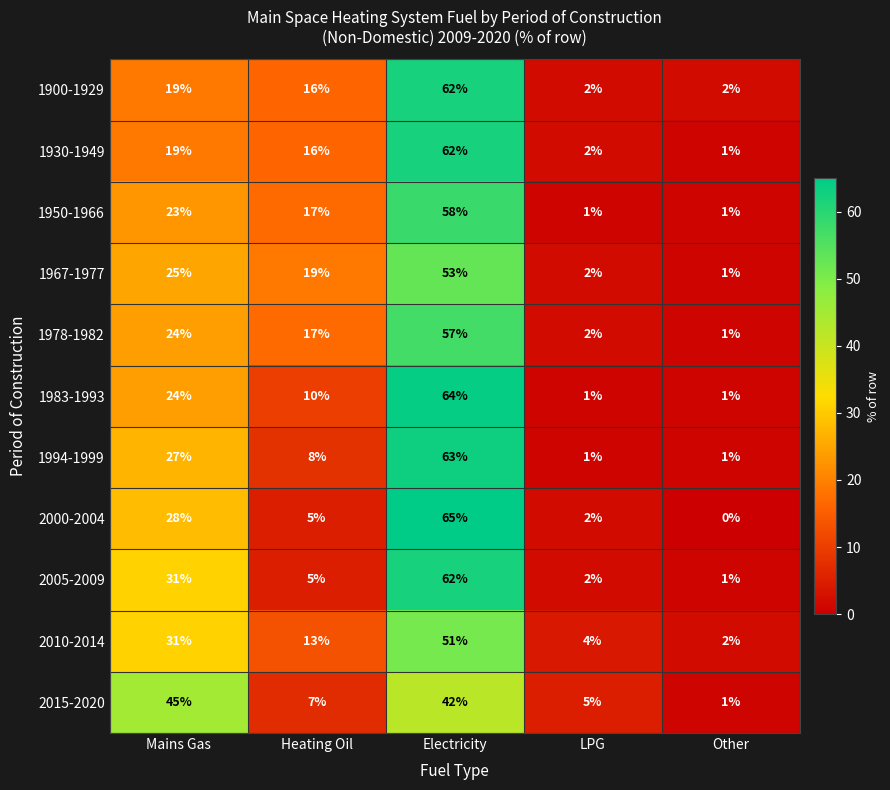

What is the approximate value of 2005-2009 at Electricity?

62